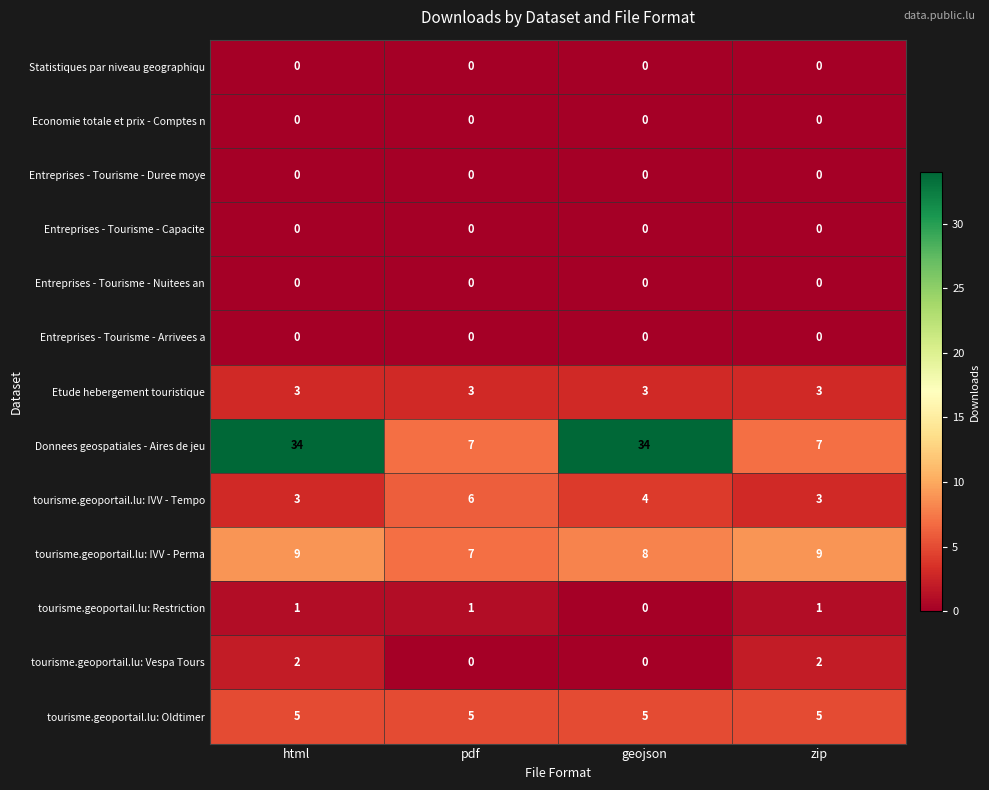

Is it true that tourisme.geoportail.lu: Oldtimer equals 5 at pdf?

True